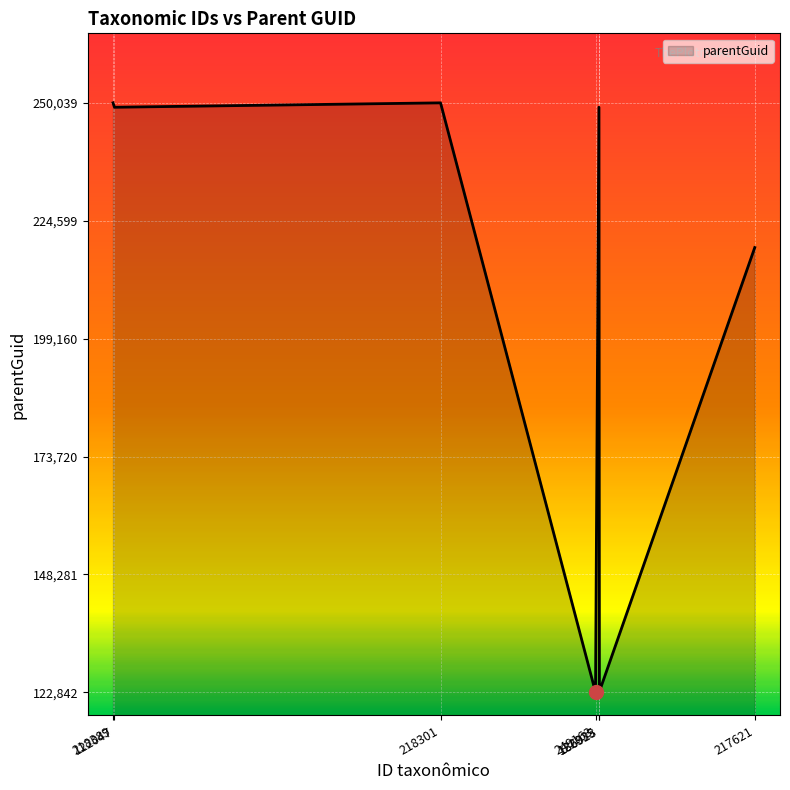

What is the greatest value displayed?

250039